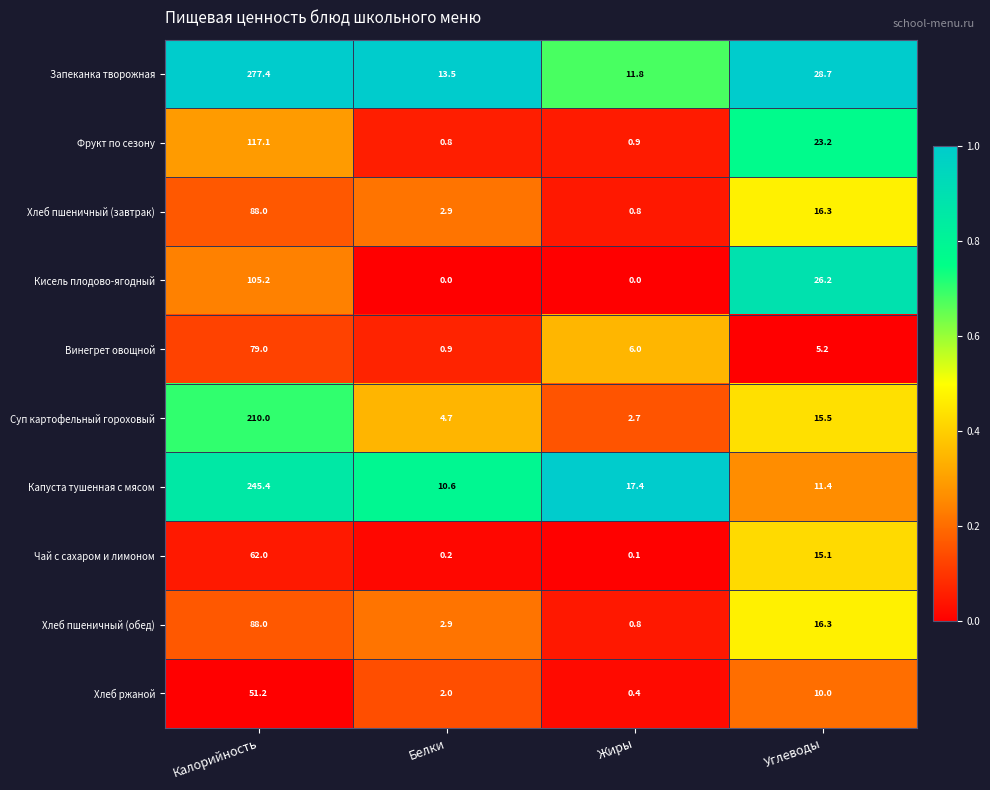

What is the sum of the Запеканка творожная values at Калорийность and Жиры?

289.2